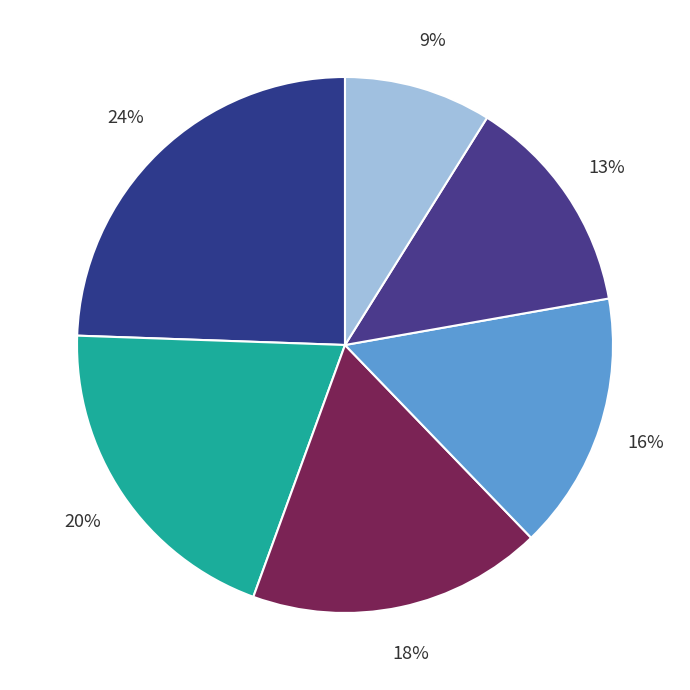

Count the number of slices in the pie.

6